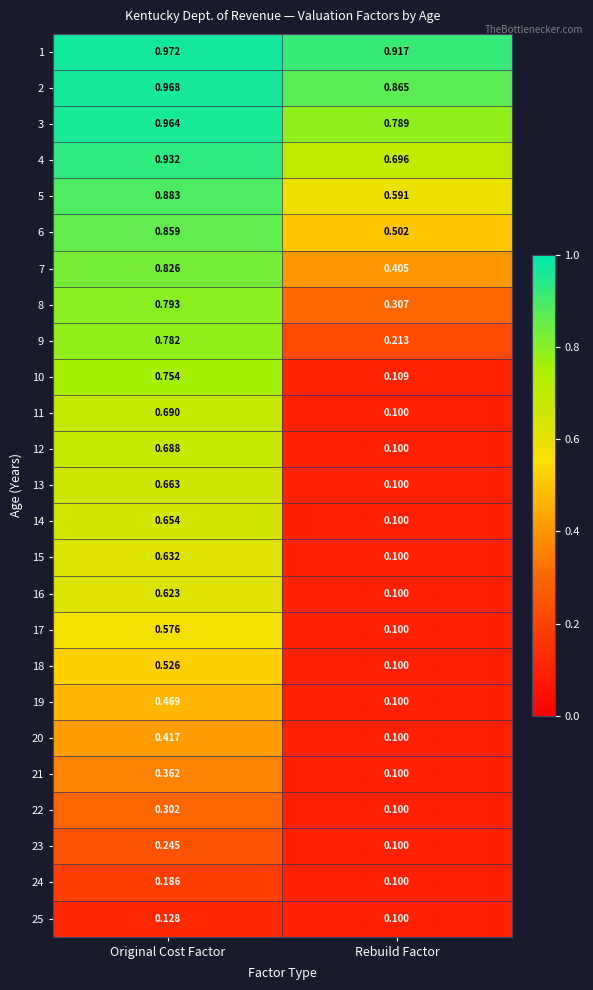

Where is 5 nearest to the value 0?

Rebuild Factor